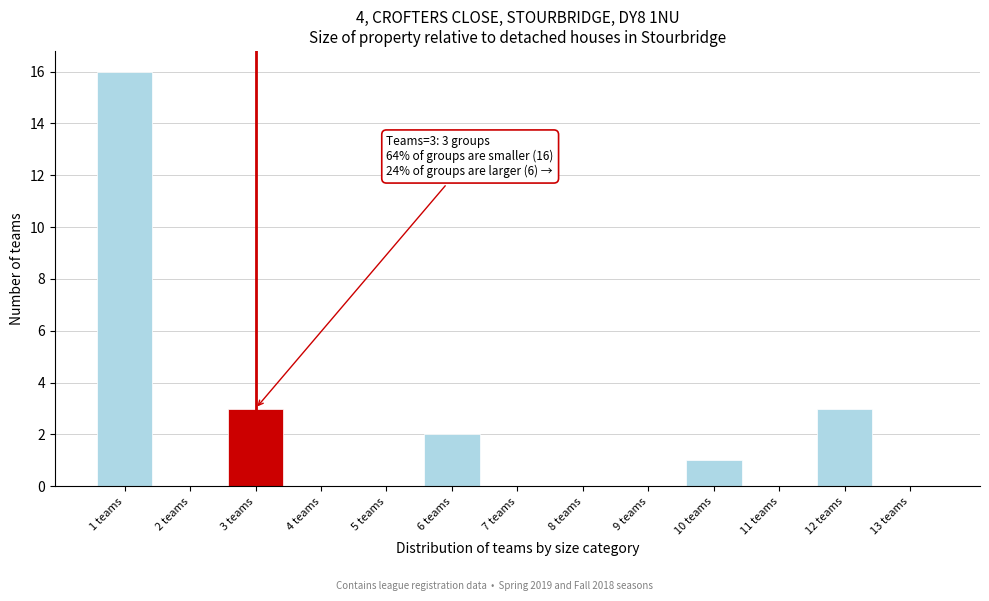

Which range on the x-axis has the tallest bar?

0.5 to 1.5